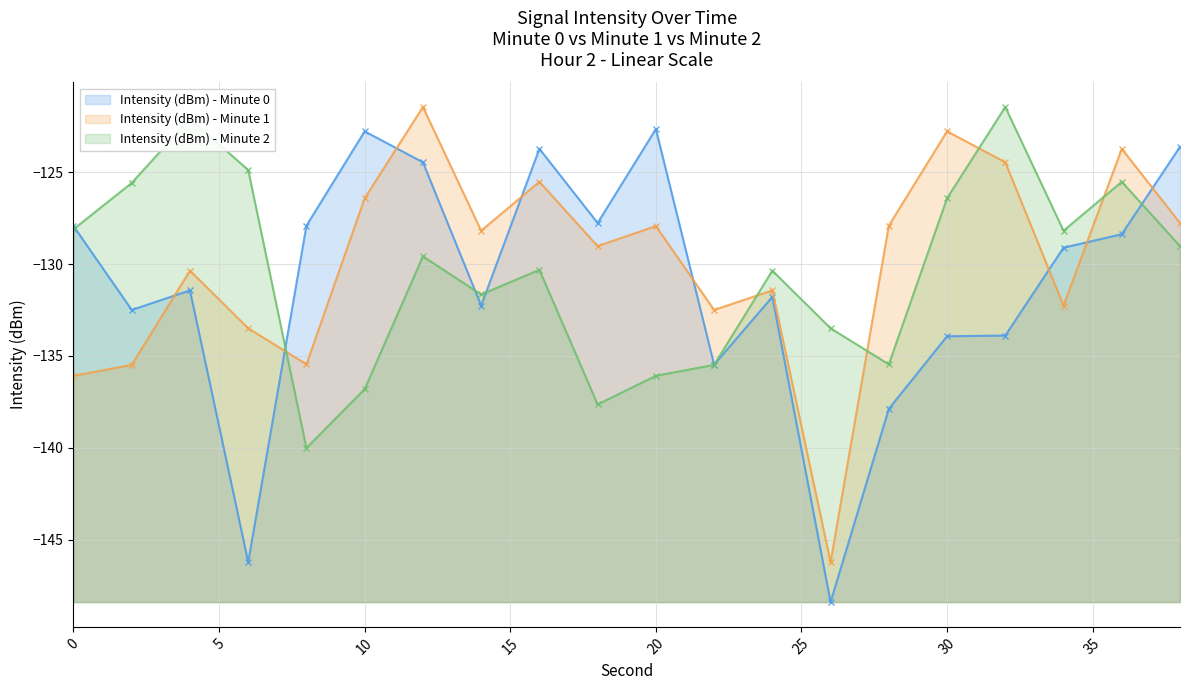

True or false: Intensity (dBm) - Minute 0 has a value of -213.7 at 2.

False